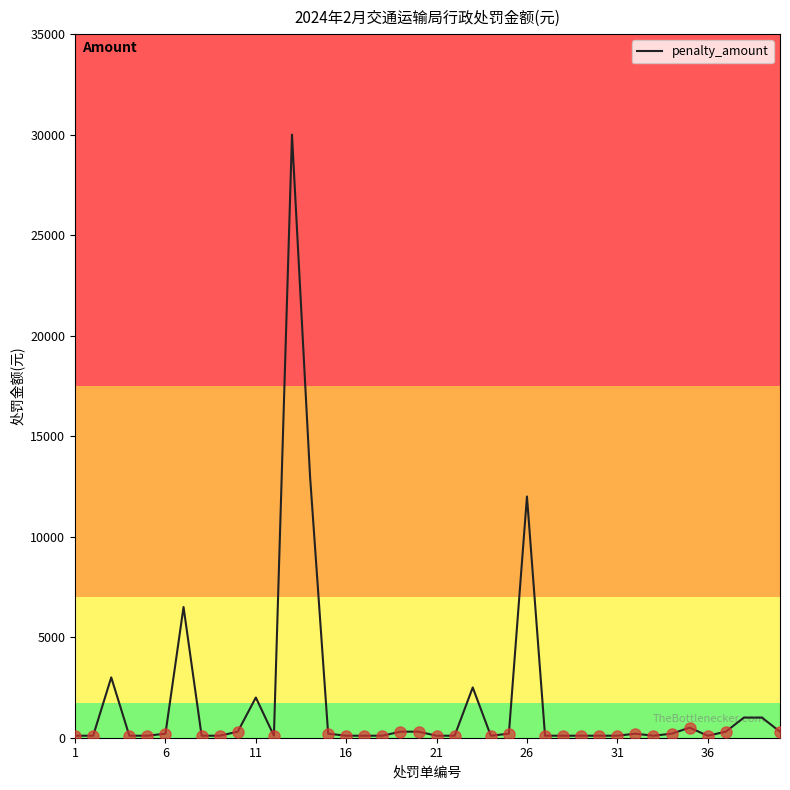

What is the difference between the maximum and minimum values?

29900